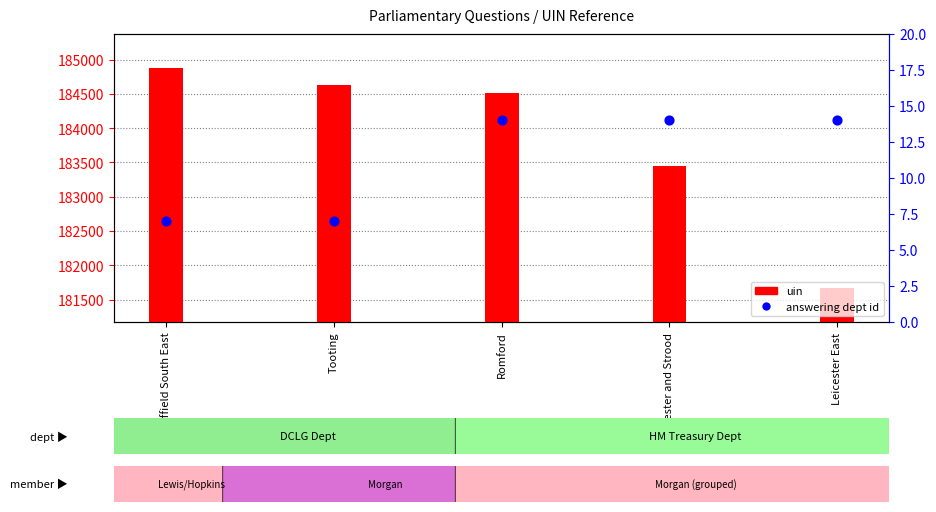

Is the value of answering dept id at Leicester East greater than the value of uin at Leicester East?

No